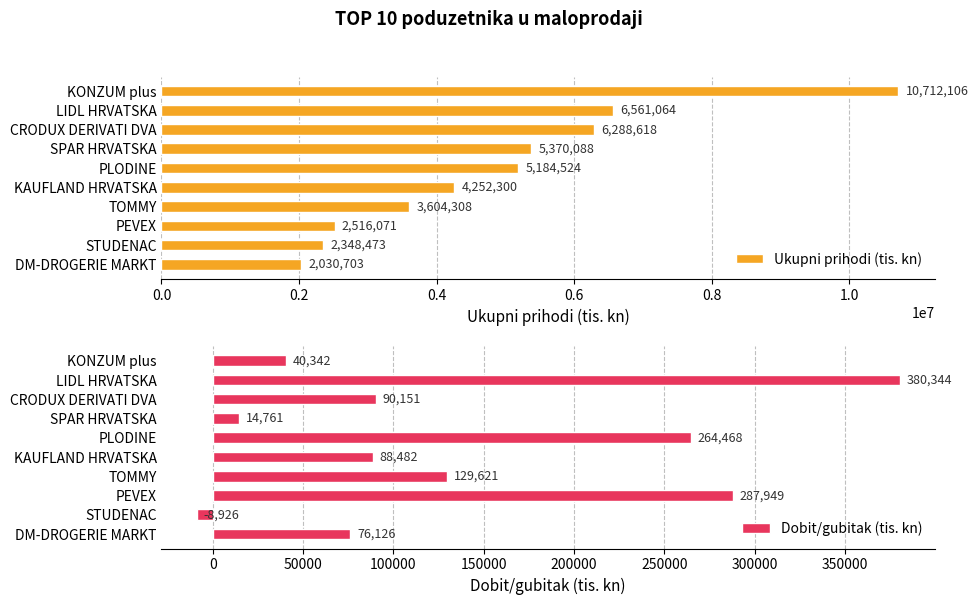

Read the Ukupni prihodi (tis. kn) value at SPAR HRVATSKA.

5370088.2